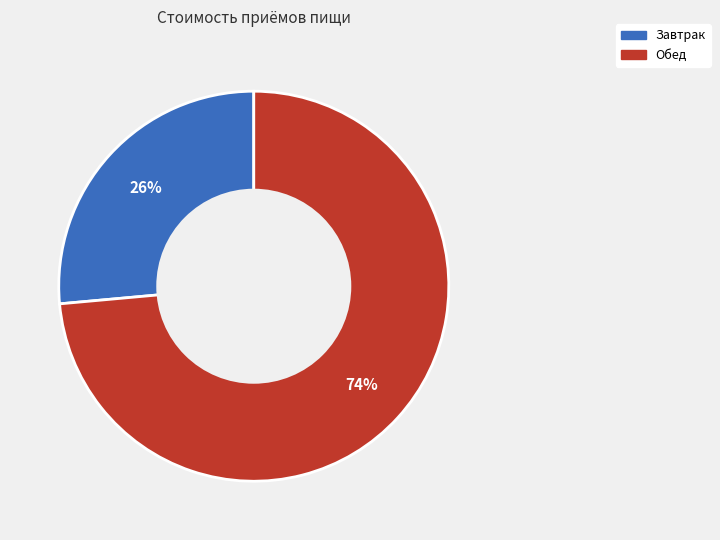

To the nearest percent, what is the average slice percentage?

50%